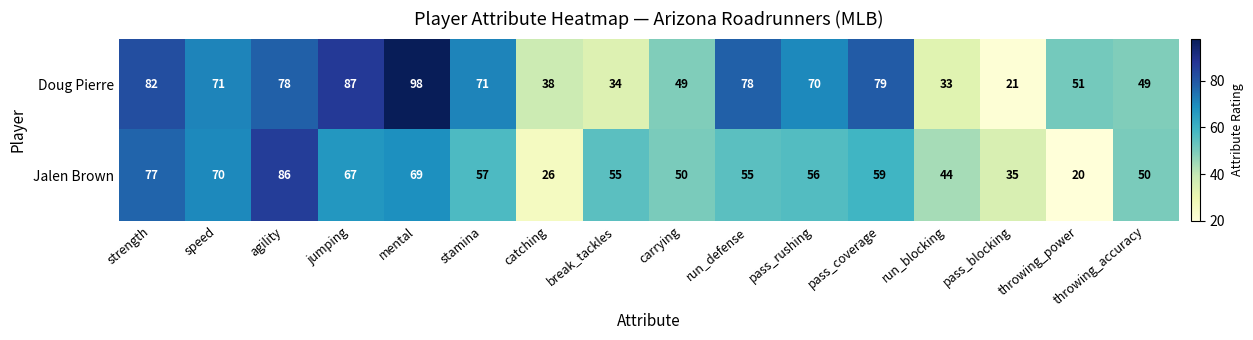

What is the sum of all Doug Pierre values?

989